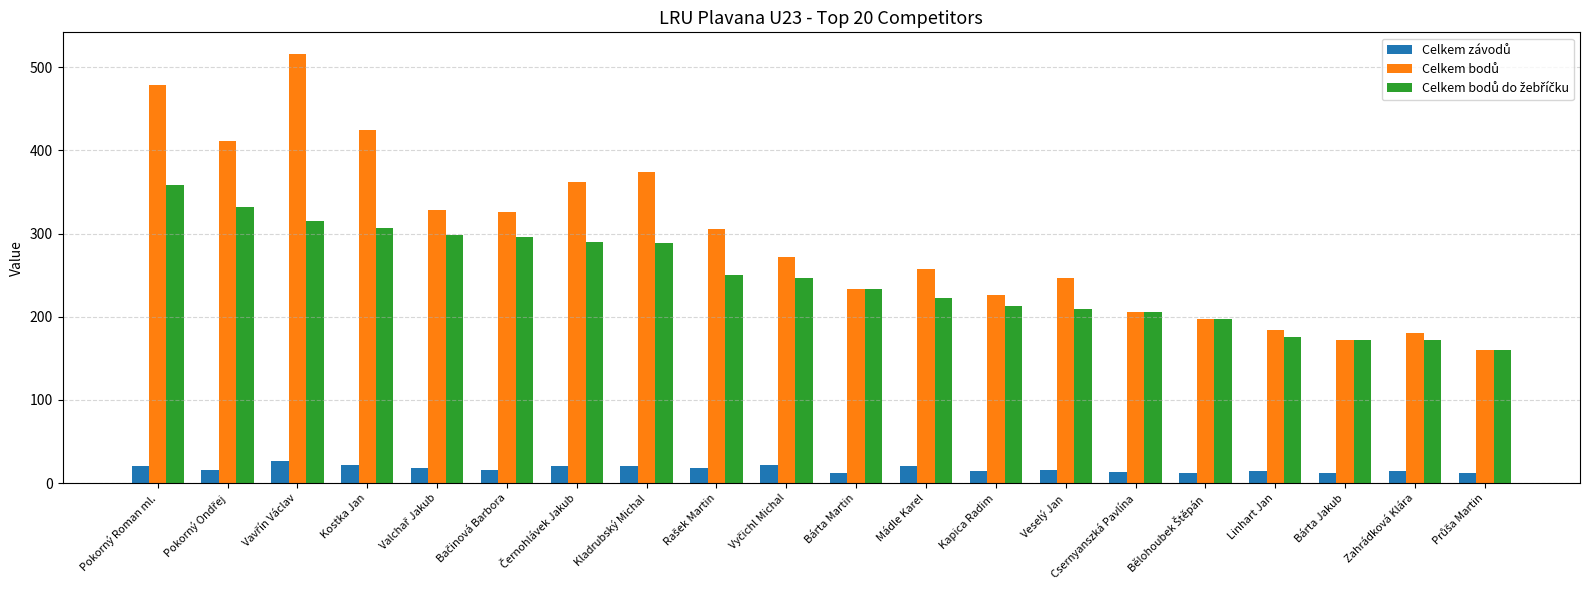

What is the minimum value shown in the chart?

12